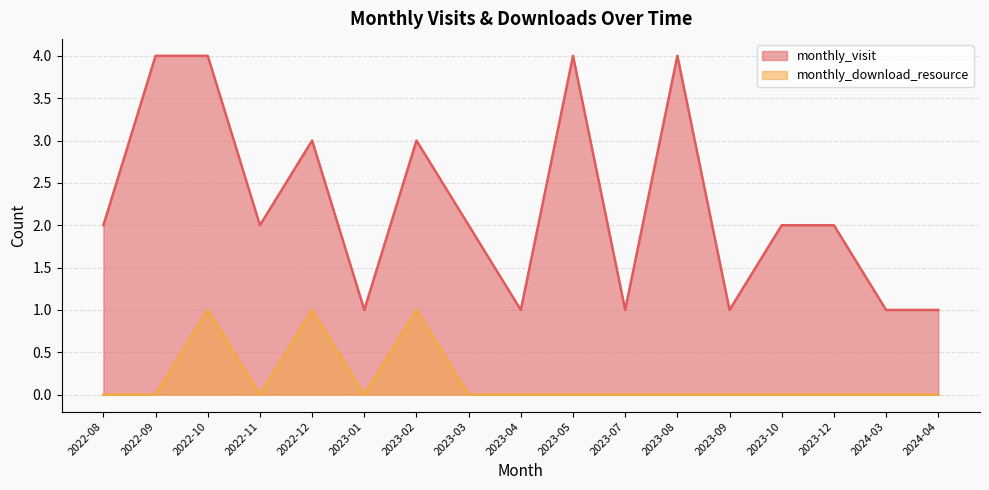

Between 2022-10 and 2023-10, which series saw the biggest shift?

monthly_visit